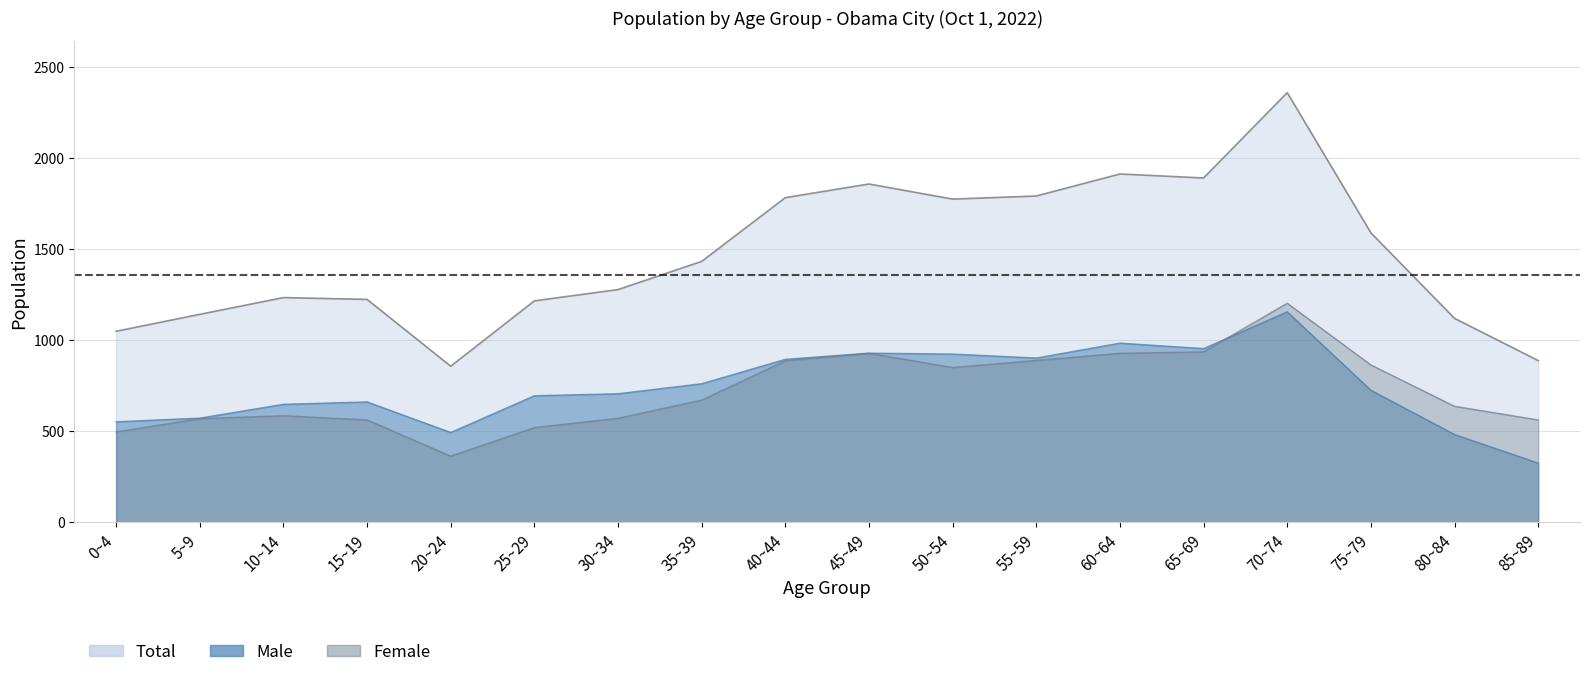

What is the label of the 9th point from the left?

40~44